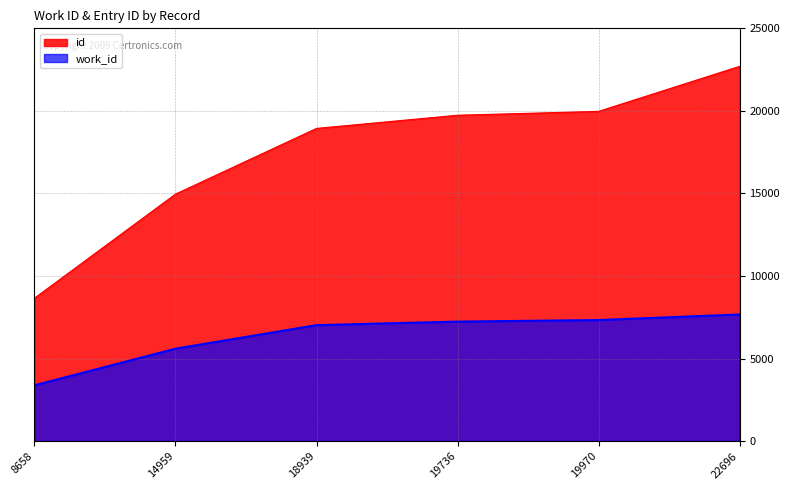

The value of work_id at 8658 is 1671. True or false?

False